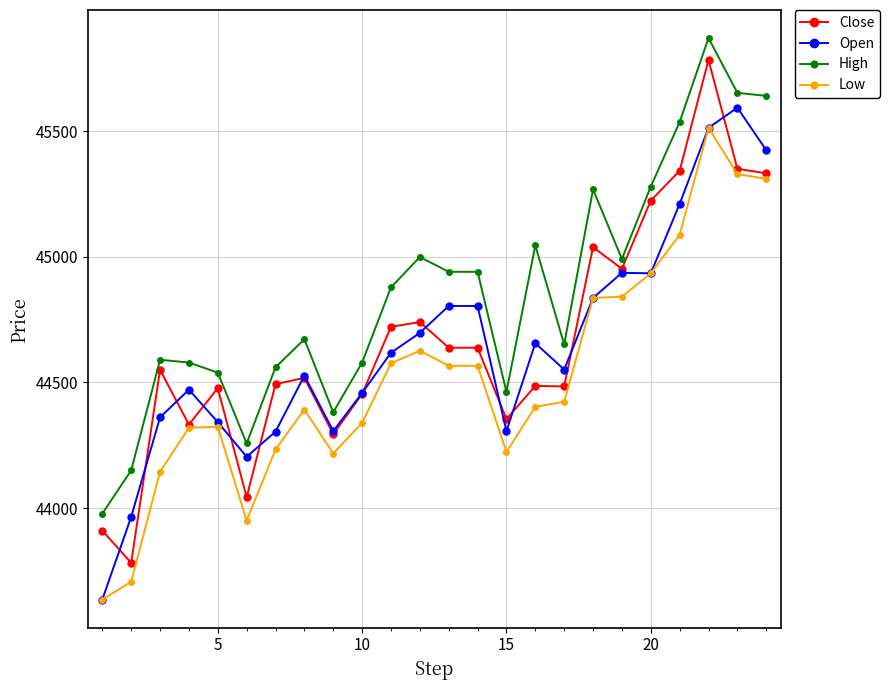

What is the greatest value displayed?

45870